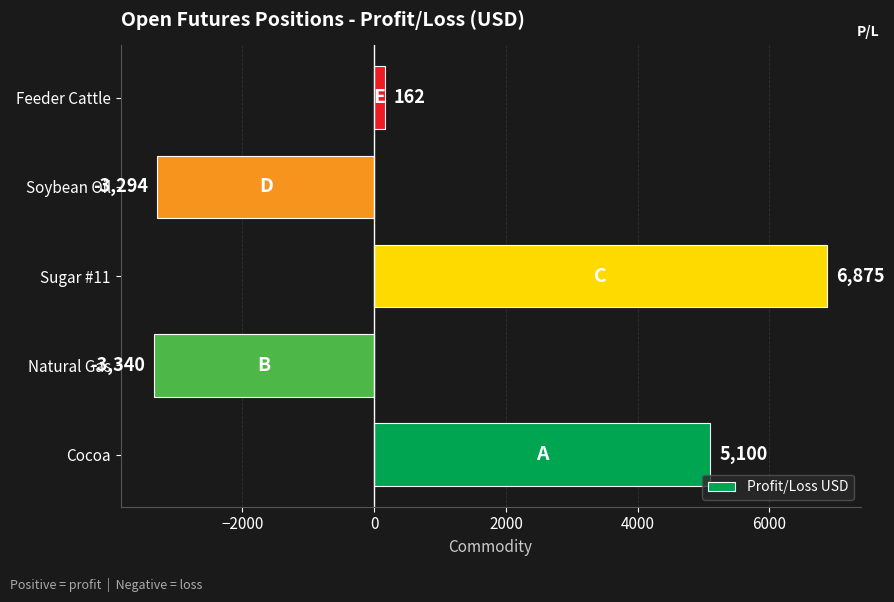

True or false: the data shows -4331.1 at Soybean Oil.

False